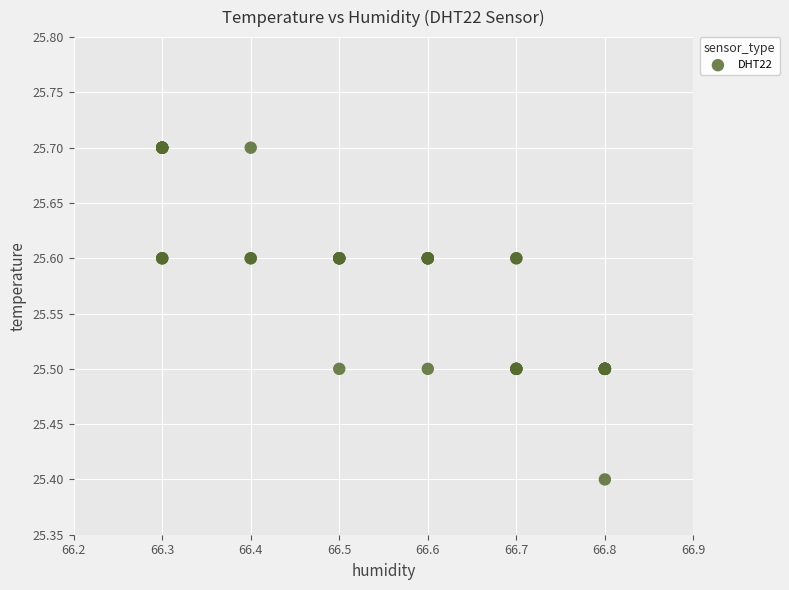

What Y value in the scatter plot is closest to 25?

25.4